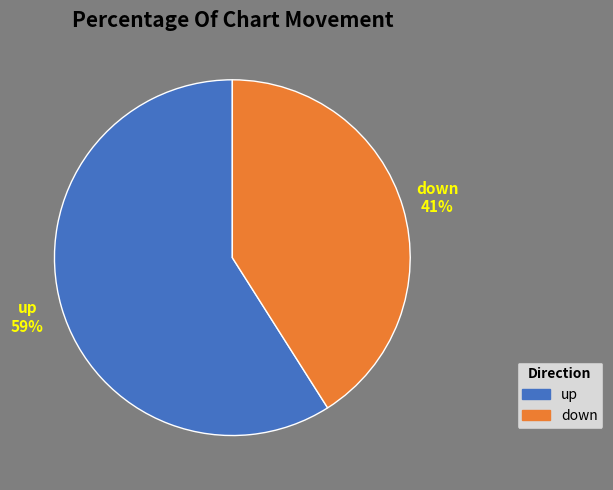

What is the smallest slice in the pie chart?

down